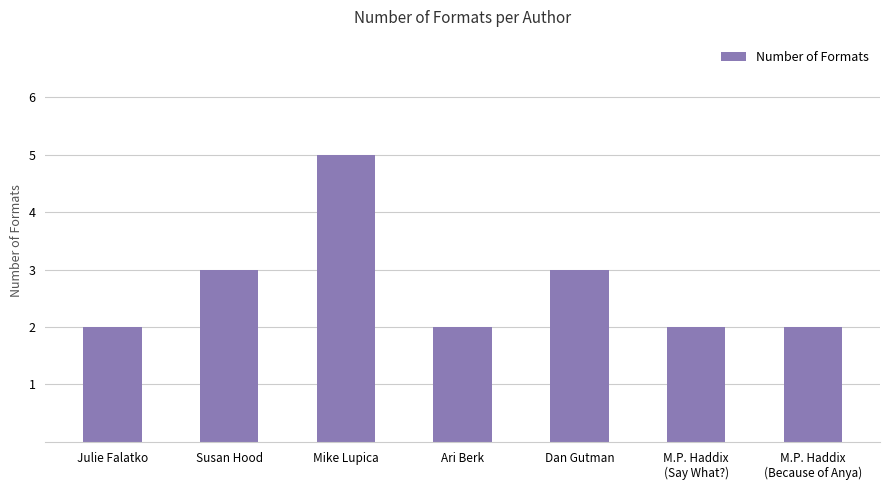

The value at Dan Gutman is 3. True or false?

True